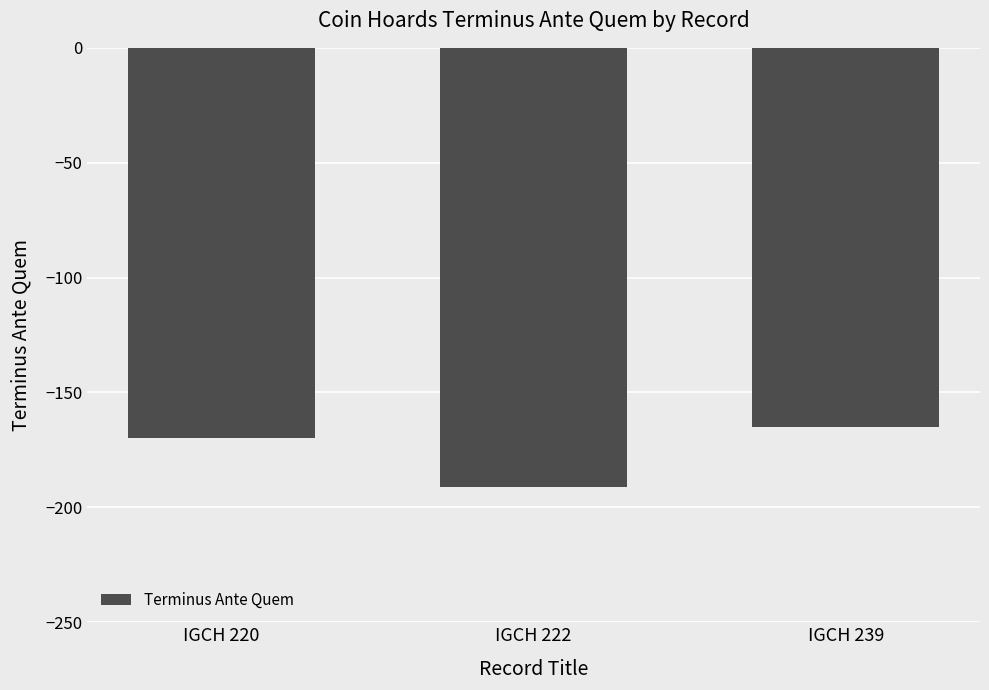

At which label is the value closest to -178?

IGCH 220